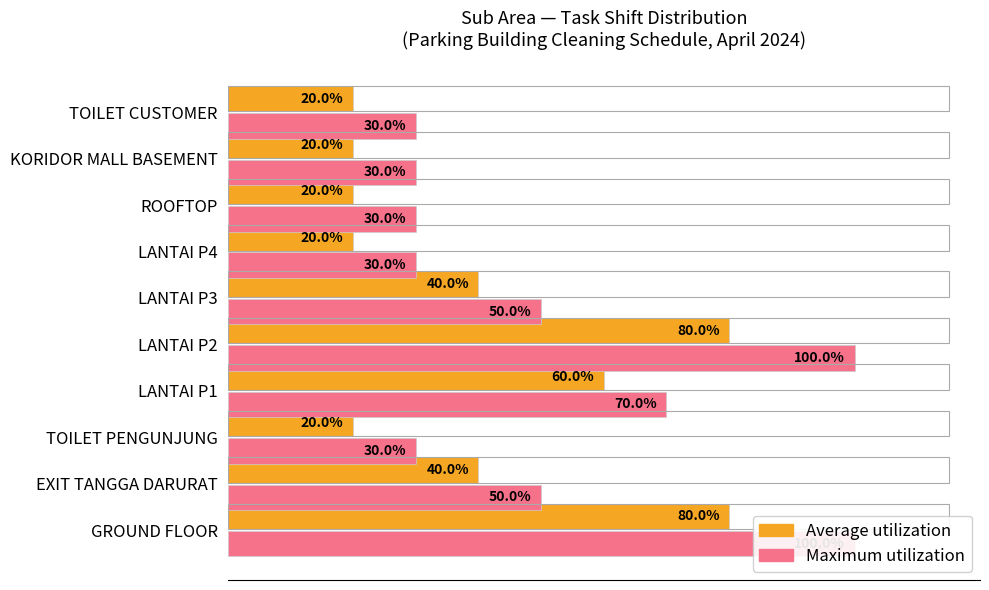

At how many categories does at least one series exceed 43?

5